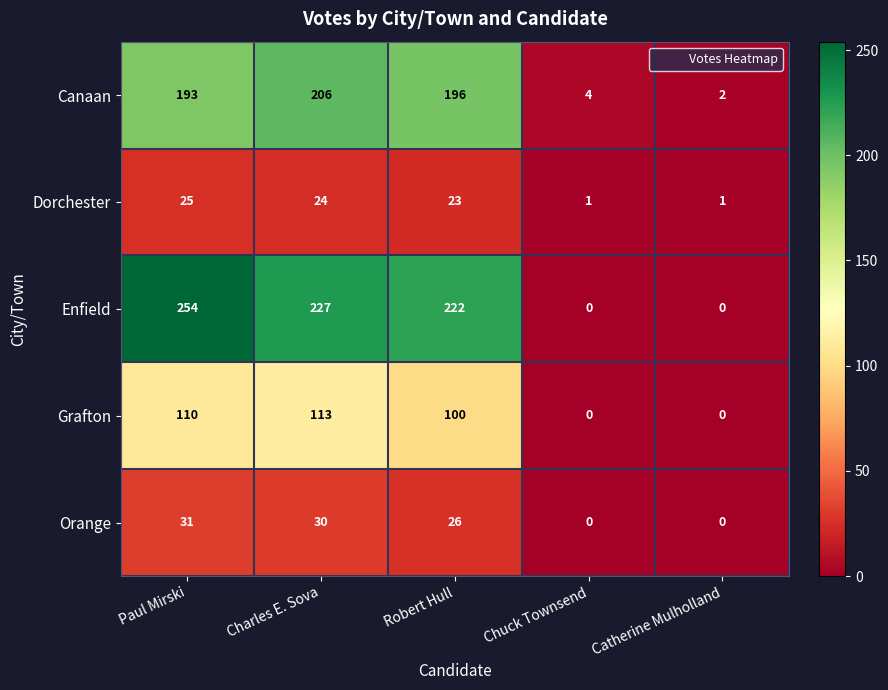

List the labels in order of Canaan value, largest first.

Charles E. Sova, Robert Hull, Paul Mirski, Chuck Townsend, Catherine Mulholland